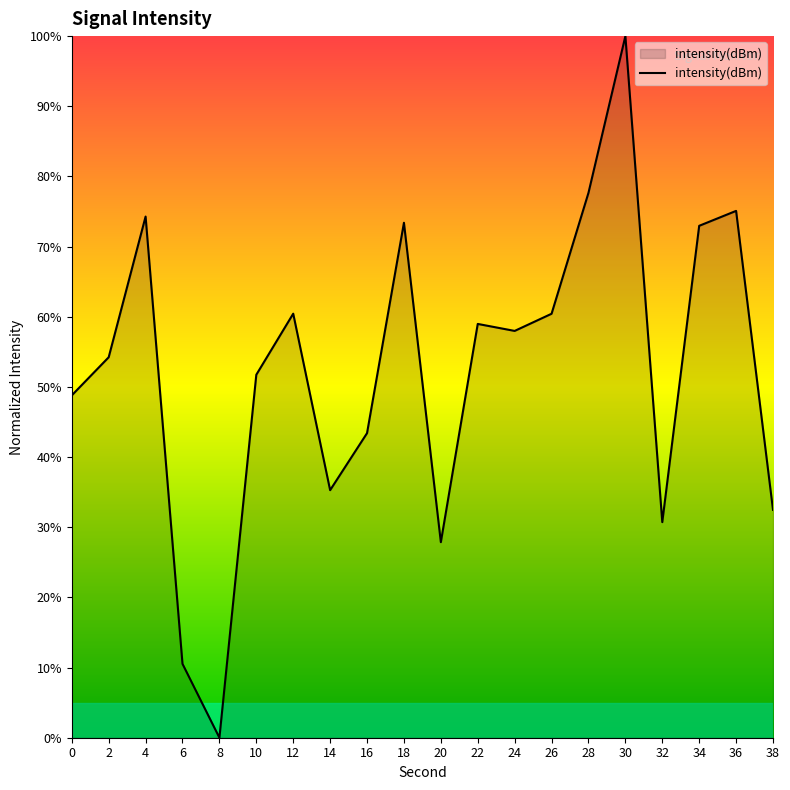

What is the sum of the values at 6 and 38?

43.0